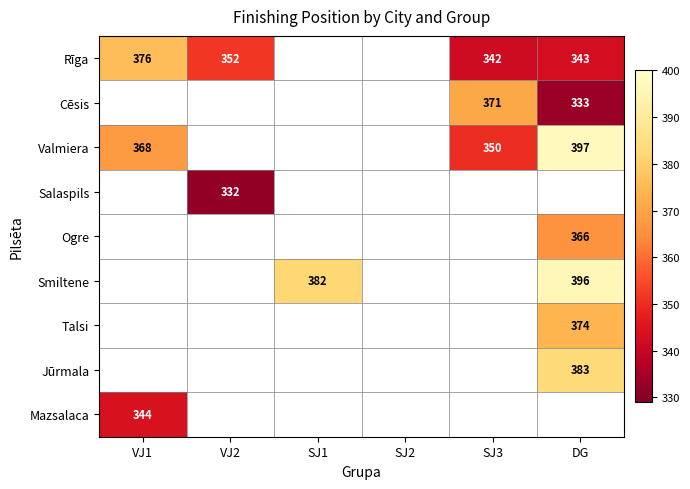

What is the maximum value shown in the chart?

397.0